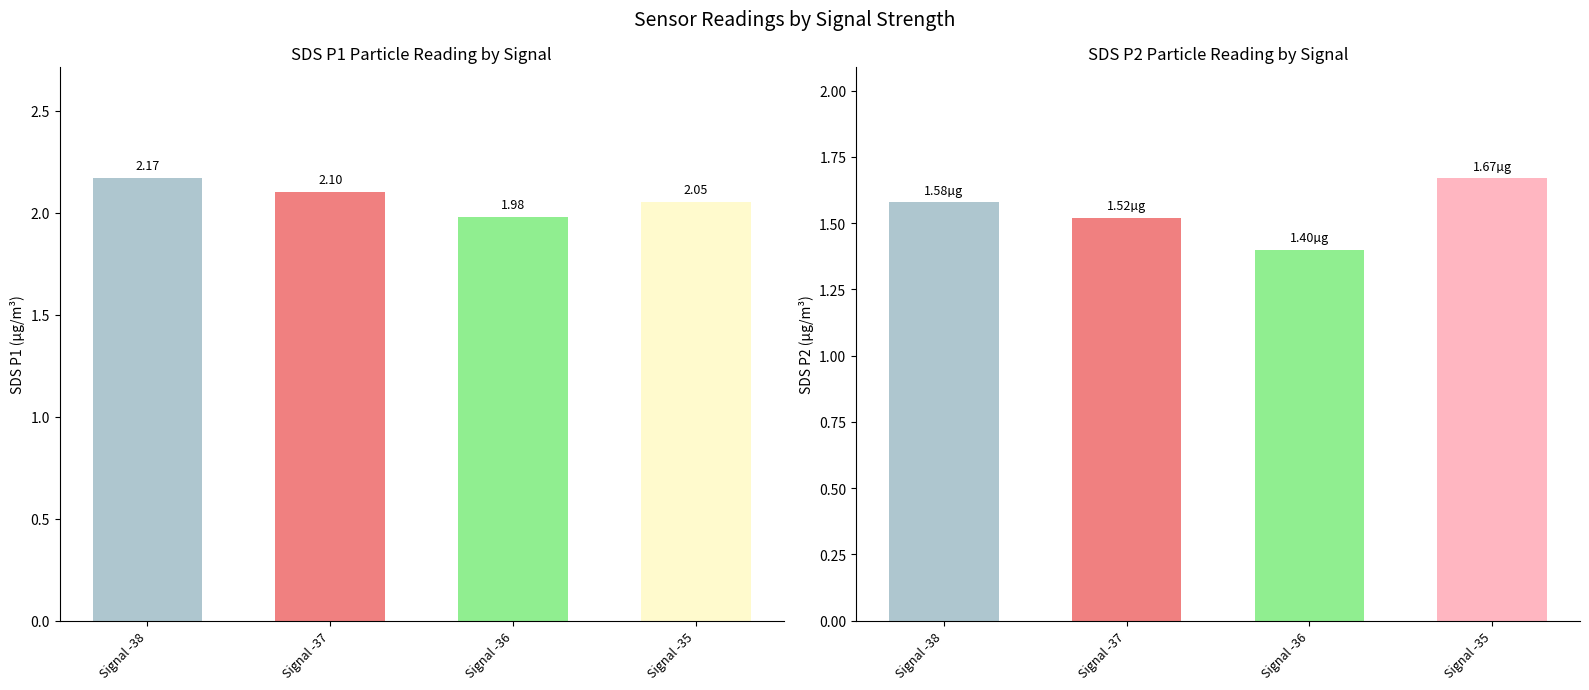

Rank the categories by Avg SDS_P1 value from lowest to highest.

Signal -36, Signal -35, Signal -37, Signal -38